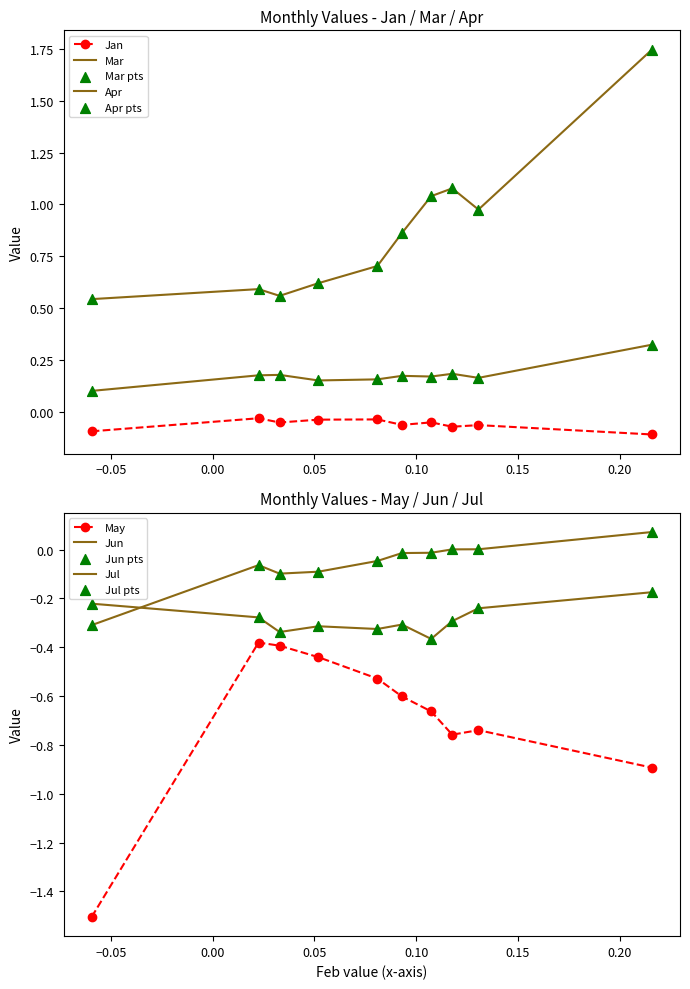

At how many categories does at least one series exceed 0?

10